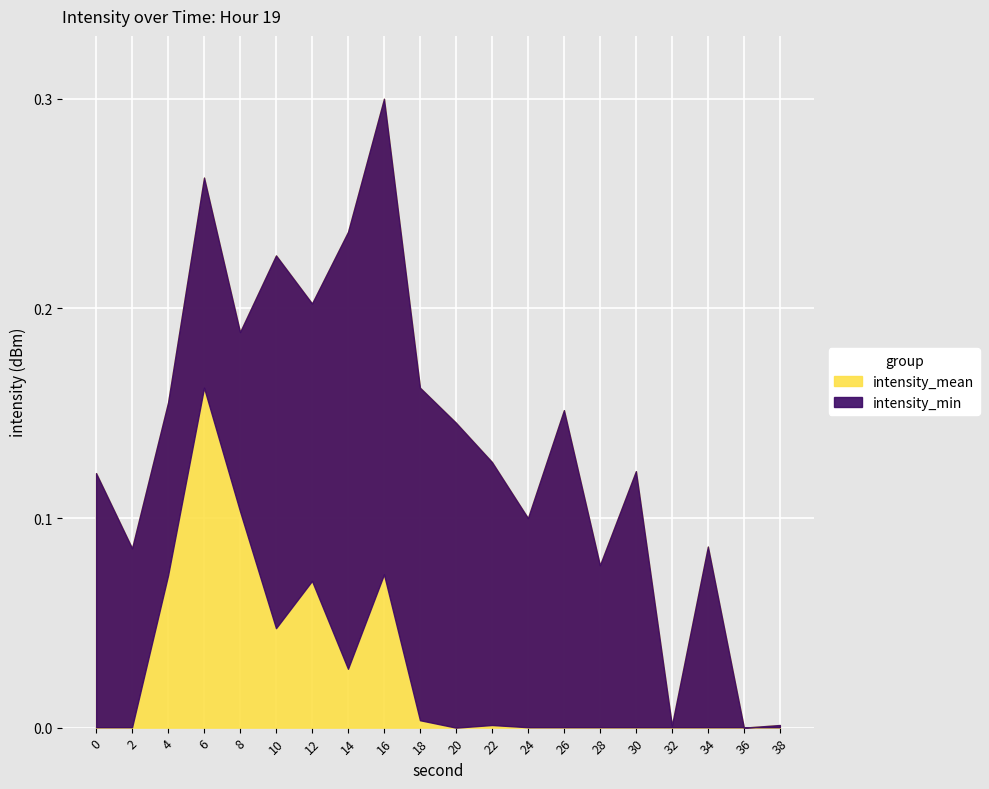

How many times do intensity_min and intensity_mean cross each other?

2